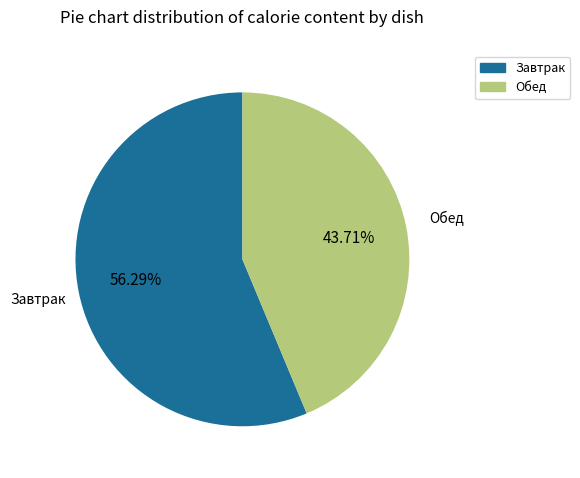

To the nearest percent, what is the difference between the largest and smallest slice percentages?

13%